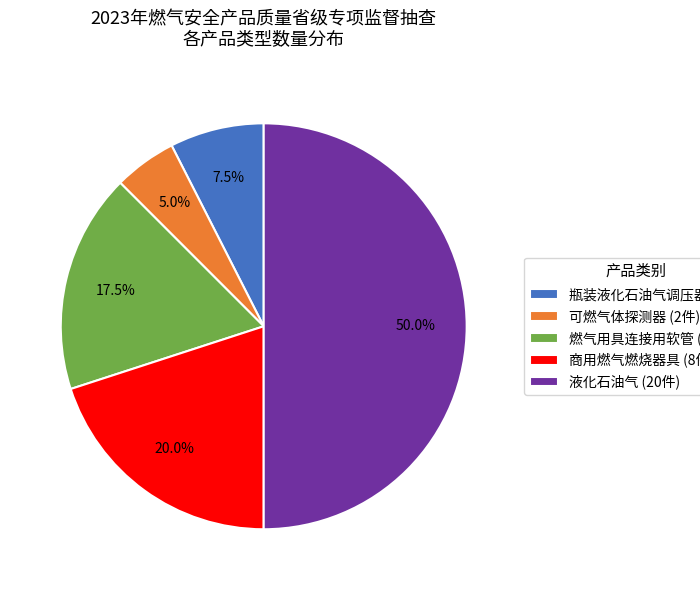

The 瓶装液化石油气调压器 slice represents 1% of the pie. True or false?

False